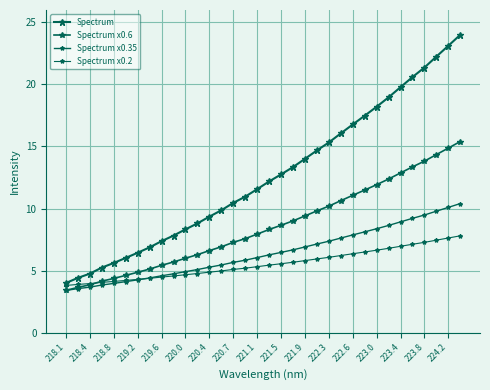

What is the sum of all Spectrum x0.35 values?

218.0